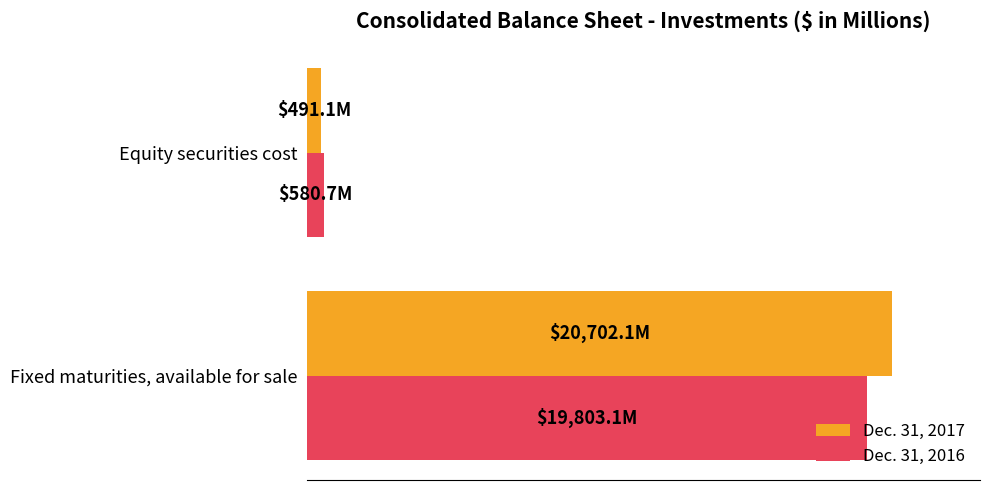

Which series has the largest total across all categories?

Dec. 31, 2017